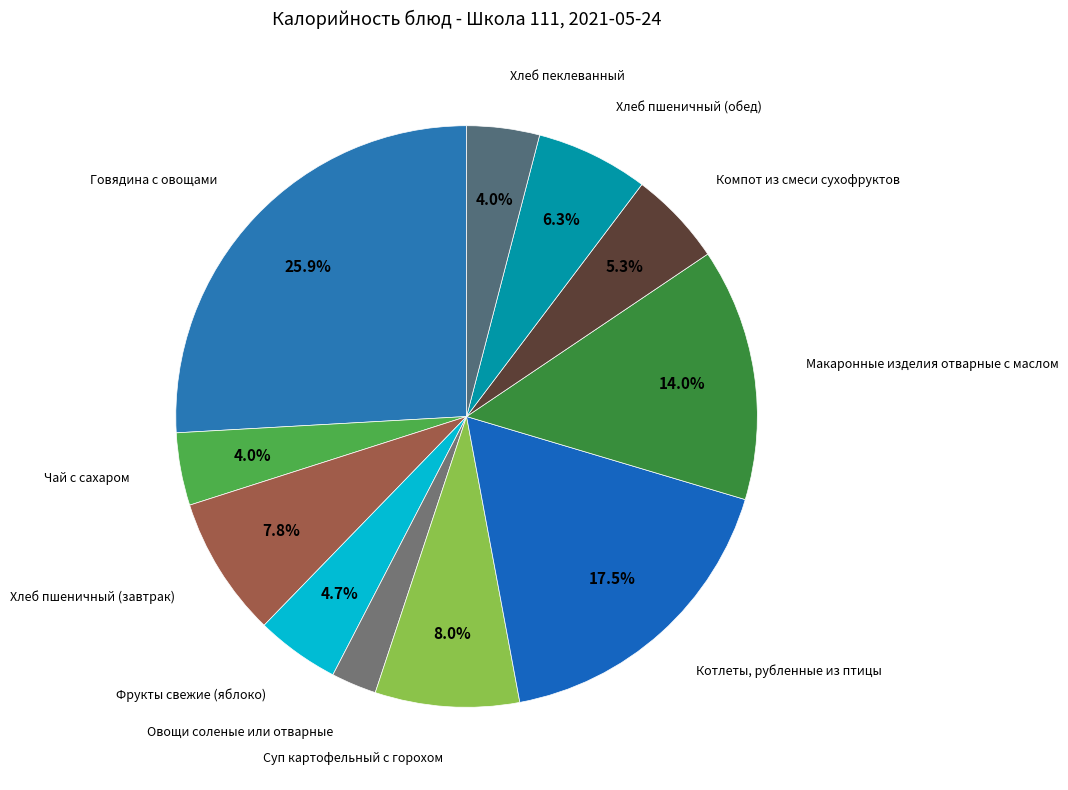

What is the largest slice in the pie chart?

Говядина с овощами